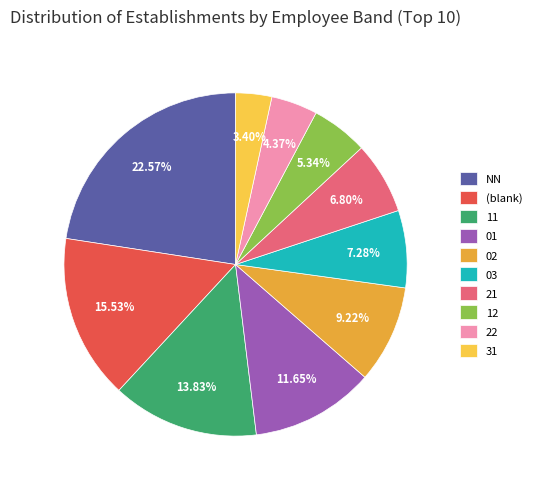

To the nearest percent, what is the difference between the largest and smallest slice percentages?

19%